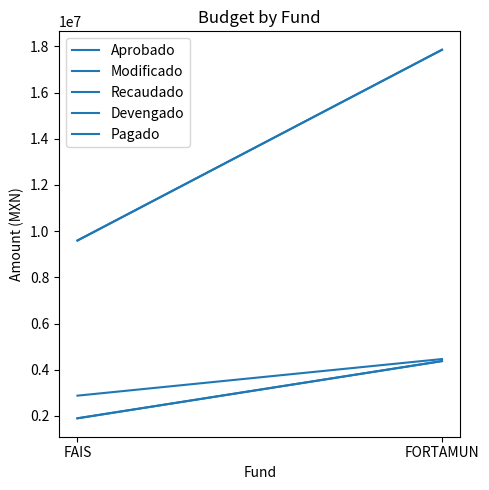

Does the chart display data point markers on the line(s)?

No